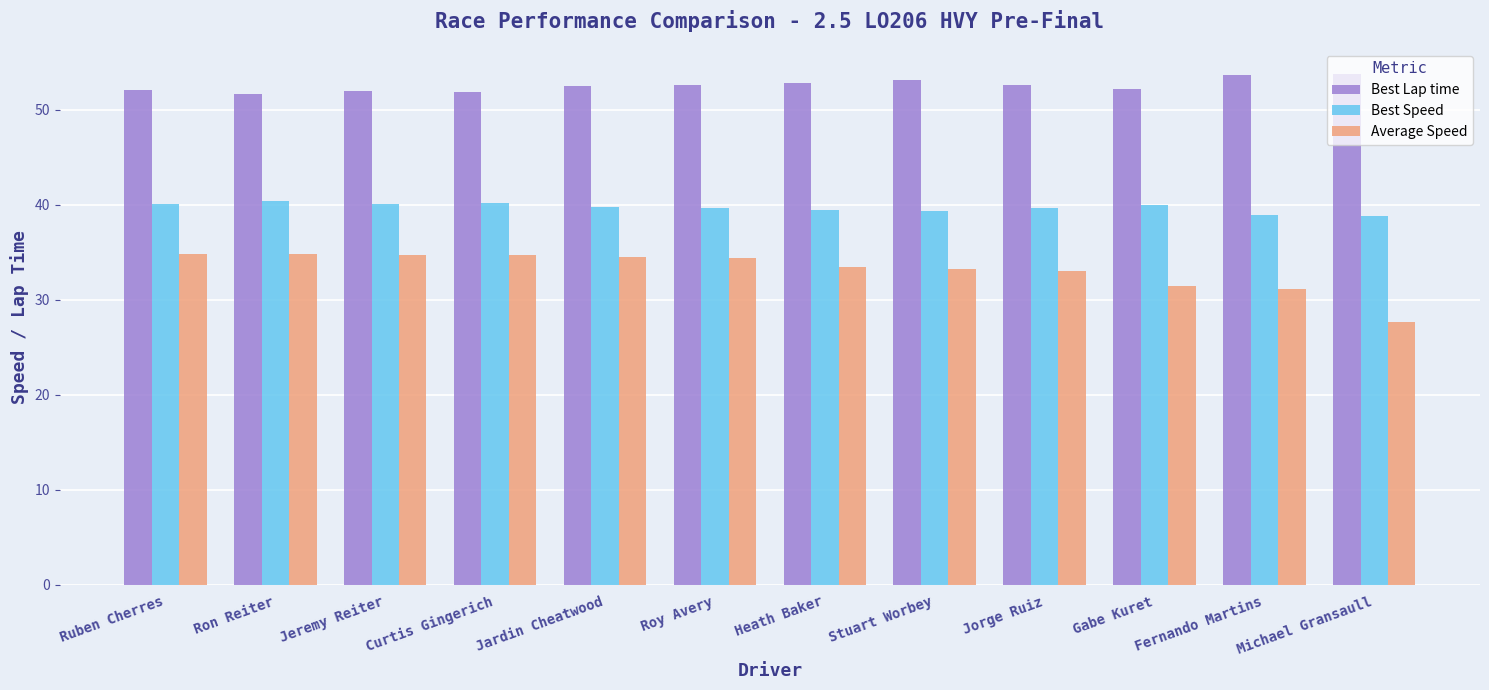

What is the average value of the Average Speed series?

33.2